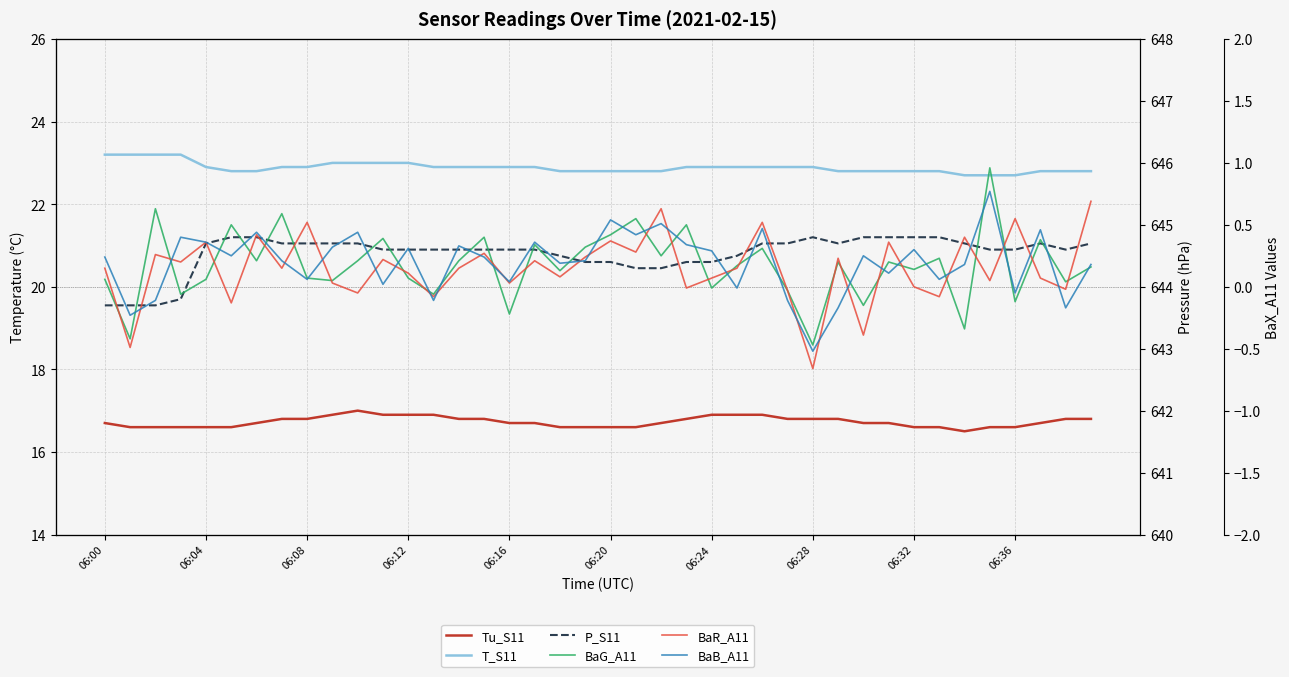

Is it true that BaB_A11 equals -0.2 at 38?

True